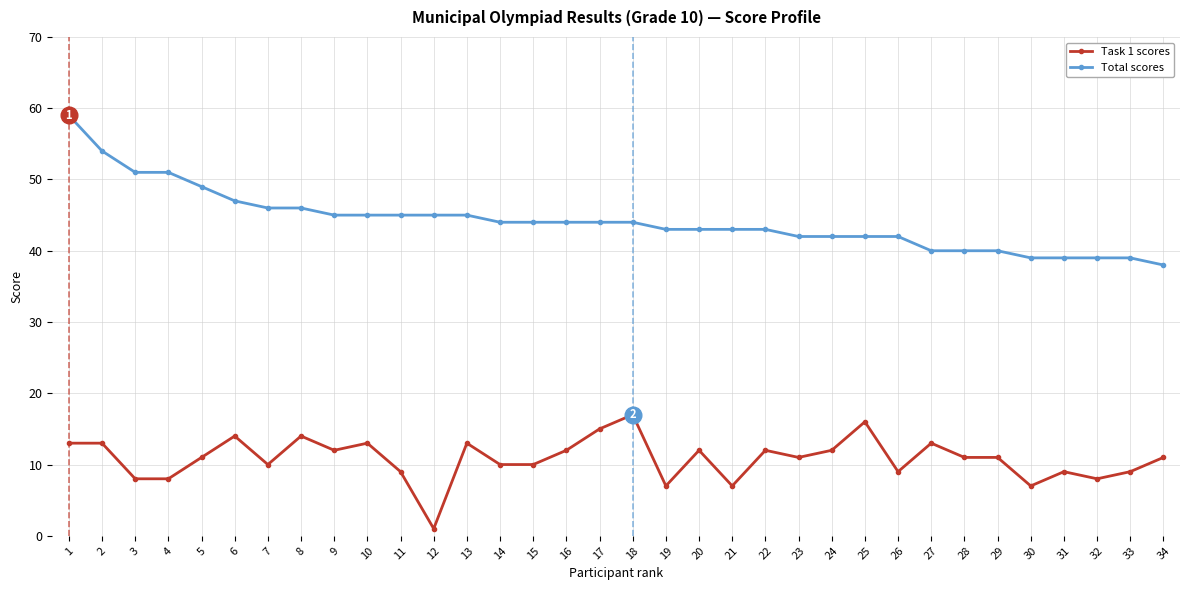

Count the number of data series in this chart.

2